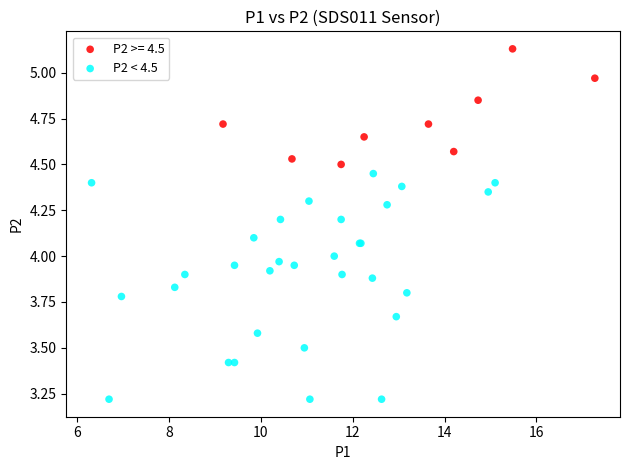

Which series has the largest Y range (max minus min)?

P2 < 4.5